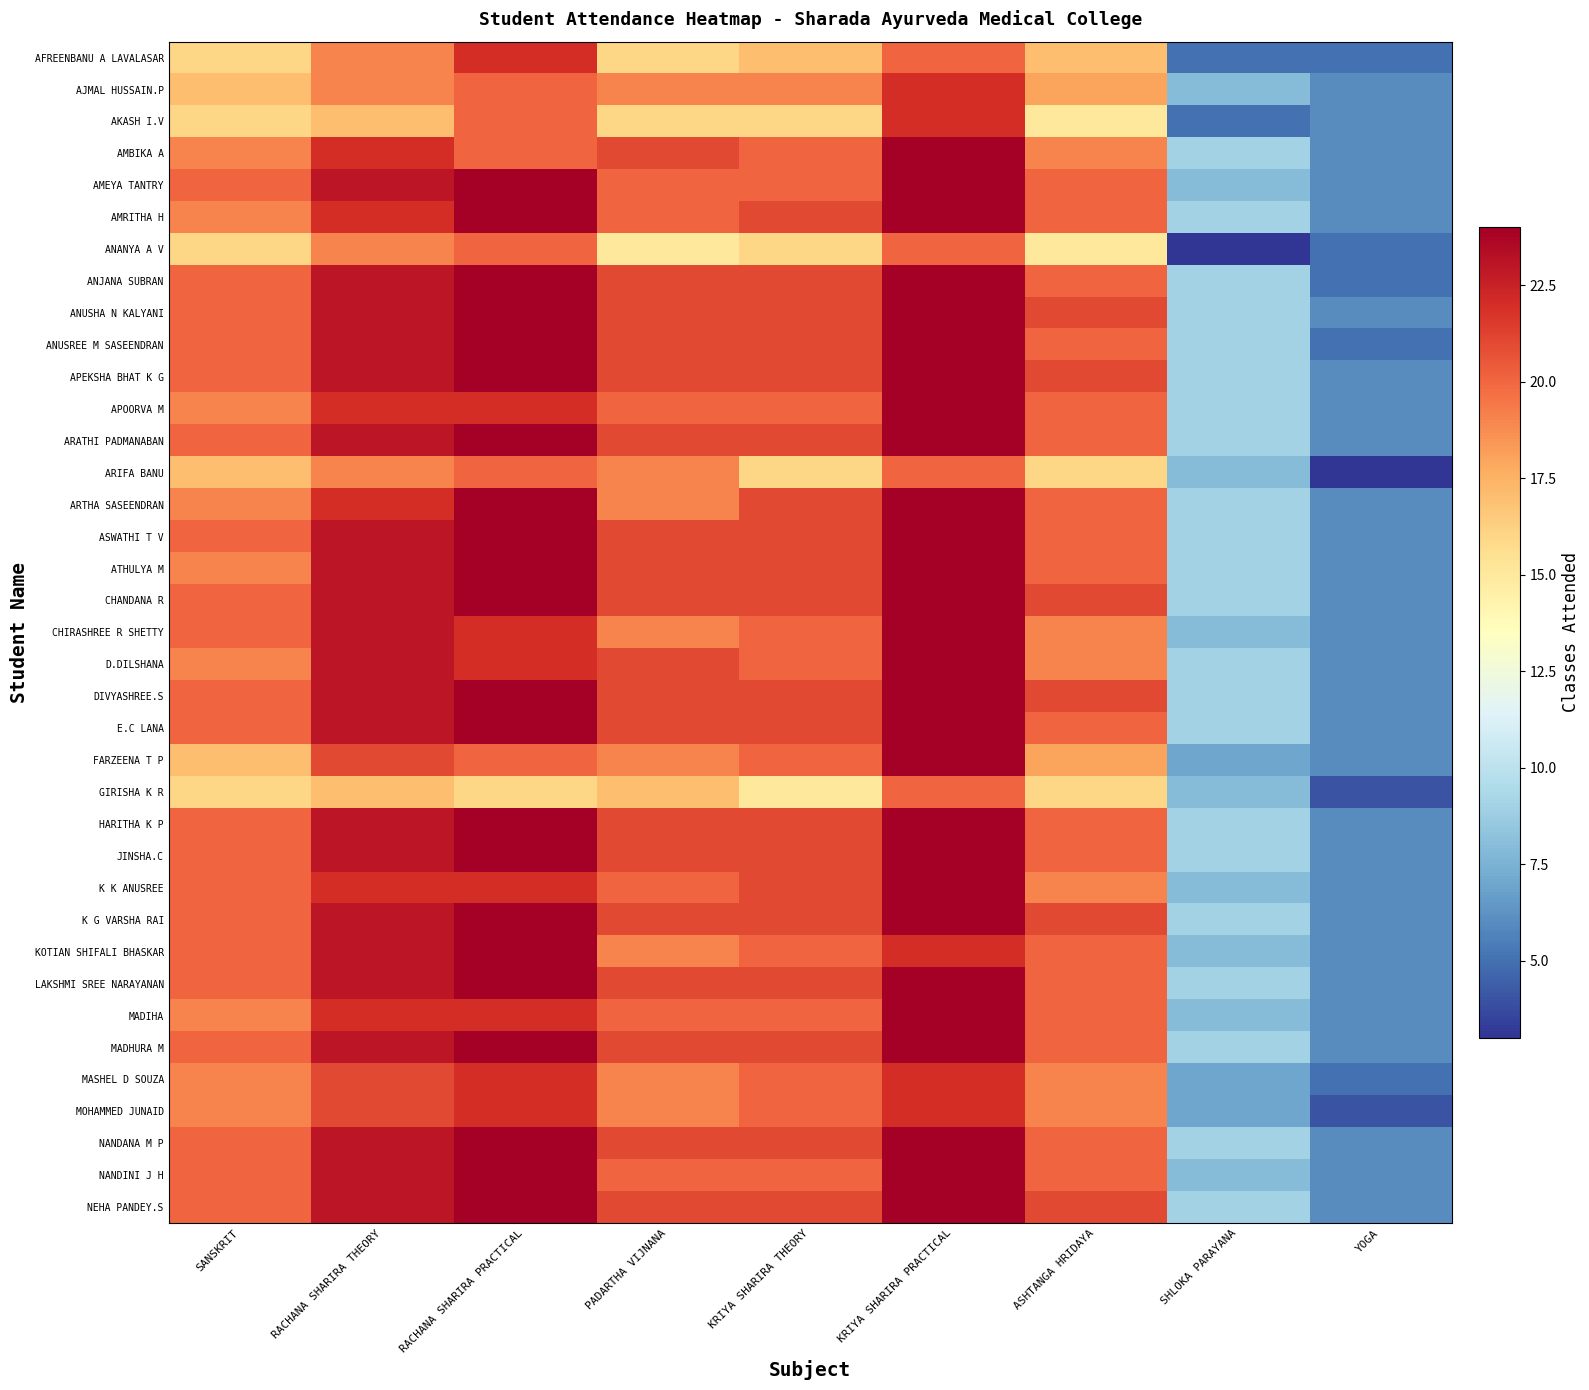

Reading left to right, list all the values displayed in this chart.

AFREENBANU A LAVALASAR: SANSKRIT=16	RACHANA SHARIRA THEORY=19	RACHANA SHARIRA PRACTICAL=22	PADARTHA VIJNANA=16	KRIYA SHARIRA THEORY=17	KRIYA SHARIRA PRACTICAL=20	ASHTANGA HRIDAYA=17	SHLOKA PARAYANA=5	YOGA=5
AJMAL HUSSAIN.P: SANSKRIT=17	RACHANA SHARIRA THEORY=19	RACHANA SHARIRA PRACTICAL=20	PADARTHA VIJNANA=19	KRIYA SHARIRA THEORY=19	KRIYA SHARIRA PRACTICAL=22	ASHTANGA HRIDAYA=18	SHLOKA PARAYANA=8	YOGA=6
AKASH I.V: SANSKRIT=16	RACHANA SHARIRA THEORY=17	RACHANA SHARIRA PRACTICAL=20	PADARTHA VIJNANA=16	KRIYA SHARIRA THEORY=16	KRIYA SHARIRA PRACTICAL=22	ASHTANGA HRIDAYA=15	SHLOKA PARAYANA=5	YOGA=6
AMBIKA A: SANSKRIT=19	RACHANA SHARIRA THEORY=22	RACHANA SHARIRA PRACTICAL=20	PADARTHA VIJNANA=21	KRIYA SHARIRA THEORY=20	KRIYA SHARIRA PRACTICAL=24	ASHTANGA HRIDAYA=19	SHLOKA PARAYANA=9	YOGA=6
AMEYA TANTRY: SANSKRIT=20	RACHANA SHARIRA THEORY=23	RACHANA SHARIRA PRACTICAL=24	PADARTHA VIJNANA=20	KRIYA SHARIRA THEORY=20	KRIYA SHARIRA PRACTICAL=24	ASHTANGA HRIDAYA=20	SHLOKA PARAYANA=8	YOGA=6
AMRITHA H: SANSKRIT=19	RACHANA SHARIRA THEORY=22	RACHANA SHARIRA PRACTICAL=24	PADARTHA VIJNANA=20	KRIYA SHARIRA THEORY=21	KRIYA SHARIRA PRACTICAL=24	ASHTANGA HRIDAYA=20	SHLOKA PARAYANA=9	YOGA=6
ANANYA A V: SANSKRIT=16	RACHANA SHARIRA THEORY=19	RACHANA SHARIRA PRACTICAL=20	PADARTHA VIJNANA=15	KRIYA SHARIRA THEORY=16	KRIYA SHARIRA PRACTICAL=20	ASHTANGA HRIDAYA=15	SHLOKA PARAYANA=3	YOGA=5
ANJANA SUBRAN: SANSKRIT=20	RACHANA SHARIRA THEORY=23	RACHANA SHARIRA PRACTICAL=24	PADARTHA VIJNANA=21	KRIYA SHARIRA THEORY=21	KRIYA SHARIRA PRACTICAL=24	ASHTANGA HRIDAYA=20	SHLOKA PARAYANA=9	YOGA=5
ANUSHA N KALYANI: SANSKRIT=20	RACHANA SHARIRA THEORY=23	RACHANA SHARIRA PRACTICAL=24	PADARTHA VIJNANA=21	KRIYA SHARIRA THEORY=21	KRIYA SHARIRA PRACTICAL=24	ASHTANGA HRIDAYA=21	SHLOKA PARAYANA=9	YOGA=6
ANUSREE M SASEENDRAN: SANSKRIT=20	RACHANA SHARIRA THEORY=23	RACHANA SHARIRA PRACTICAL=24	PADARTHA VIJNANA=21	KRIYA SHARIRA THEORY=21	KRIYA SHARIRA PRACTICAL=24	ASHTANGA HRIDAYA=20	SHLOKA PARAYANA=9	YOGA=5
APEKSHA BHAT K G: SANSKRIT=20	RACHANA SHARIRA THEORY=23	RACHANA SHARIRA PRACTICAL=24	PADARTHA VIJNANA=21	KRIYA SHARIRA THEORY=21	KRIYA SHARIRA PRACTICAL=24	ASHTANGA HRIDAYA=21	SHLOKA PARAYANA=9	YOGA=6
APOORVA M: SANSKRIT=19	RACHANA SHARIRA THEORY=22	RACHANA SHARIRA PRACTICAL=22	PADARTHA VIJNANA=20	KRIYA SHARIRA THEORY=20	KRIYA SHARIRA PRACTICAL=24	ASHTANGA HRIDAYA=20	SHLOKA PARAYANA=9	YOGA=6
ARATHI PADMANABAN: SANSKRIT=20	RACHANA SHARIRA THEORY=23	RACHANA SHARIRA PRACTICAL=24	PADARTHA VIJNANA=21	KRIYA SHARIRA THEORY=21	KRIYA SHARIRA PRACTICAL=24	ASHTANGA HRIDAYA=20	SHLOKA PARAYANA=9	YOGA=6
ARIFA BANU: SANSKRIT=17	RACHANA SHARIRA THEORY=19	RACHANA SHARIRA PRACTICAL=20	PADARTHA VIJNANA=19	KRIYA SHARIRA THEORY=16	KRIYA SHARIRA PRACTICAL=20	ASHTANGA HRIDAYA=16	SHLOKA PARAYANA=8	YOGA=3
ARTHA SASEENDRAN: SANSKRIT=19	RACHANA SHARIRA THEORY=22	RACHANA SHARIRA PRACTICAL=24	PADARTHA VIJNANA=19	KRIYA SHARIRA THEORY=21	KRIYA SHARIRA PRACTICAL=24	ASHTANGA HRIDAYA=20	SHLOKA PARAYANA=9	YOGA=6
ASWATHI T V: SANSKRIT=20	RACHANA SHARIRA THEORY=23	RACHANA SHARIRA PRACTICAL=24	PADARTHA VIJNANA=21	KRIYA SHARIRA THEORY=21	KRIYA SHARIRA PRACTICAL=24	ASHTANGA HRIDAYA=20	SHLOKA PARAYANA=9	YOGA=6
ATHULYA M: SANSKRIT=19	RACHANA SHARIRA THEORY=23	RACHANA SHARIRA PRACTICAL=24	PADARTHA VIJNANA=21	KRIYA SHARIRA THEORY=21	KRIYA SHARIRA PRACTICAL=24	ASHTANGA HRIDAYA=20	SHLOKA PARAYANA=9	YOGA=6
CHANDANA R: SANSKRIT=20	RACHANA SHARIRA THEORY=23	RACHANA SHARIRA PRACTICAL=24	PADARTHA VIJNANA=21	KRIYA SHARIRA THEORY=21	KRIYA SHARIRA PRACTICAL=24	ASHTANGA HRIDAYA=21	SHLOKA PARAYANA=9	YOGA=6
CHIRASHREE R SHETTY: SANSKRIT=20	RACHANA SHARIRA THEORY=23	RACHANA SHARIRA PRACTICAL=22	PADARTHA VIJNANA=19	KRIYA SHARIRA THEORY=20	KRIYA SHARIRA PRACTICAL=24	ASHTANGA HRIDAYA=19	SHLOKA PARAYANA=8	YOGA=6
D.DILSHANA: SANSKRIT=19	RACHANA SHARIRA THEORY=23	RACHANA SHARIRA PRACTICAL=22	PADARTHA VIJNANA=21	KRIYA SHARIRA THEORY=20	KRIYA SHARIRA PRACTICAL=24	ASHTANGA HRIDAYA=19	SHLOKA PARAYANA=9	YOGA=6
DIVYASHREE.S: SANSKRIT=20	RACHANA SHARIRA THEORY=23	RACHANA SHARIRA PRACTICAL=24	PADARTHA VIJNANA=21	KRIYA SHARIRA THEORY=21	KRIYA SHARIRA PRACTICAL=24	ASHTANGA HRIDAYA=21	SHLOKA PARAYANA=9	YOGA=6
E.C LANA: SANSKRIT=20	RACHANA SHARIRA THEORY=23	RACHANA SHARIRA PRACTICAL=24	PADARTHA VIJNANA=21	KRIYA SHARIRA THEORY=21	KRIYA SHARIRA PRACTICAL=24	ASHTANGA HRIDAYA=20	SHLOKA PARAYANA=9	YOGA=6
FARZEENA T P: SANSKRIT=17	RACHANA SHARIRA THEORY=21	RACHANA SHARIRA PRACTICAL=20	PADARTHA VIJNANA=19	KRIYA SHARIRA THEORY=20	KRIYA SHARIRA PRACTICAL=24	ASHTANGA HRIDAYA=18	SHLOKA PARAYANA=7	YOGA=6
GIRISHA K R: SANSKRIT=16	RACHANA SHARIRA THEORY=17	RACHANA SHARIRA PRACTICAL=16	PADARTHA VIJNANA=17	KRIYA SHARIRA THEORY=15	KRIYA SHARIRA PRACTICAL=20	ASHTANGA HRIDAYA=16	SHLOKA PARAYANA=8	YOGA=4
HARITHA K P: SANSKRIT=20	RACHANA SHARIRA THEORY=23	RACHANA SHARIRA PRACTICAL=24	PADARTHA VIJNANA=21	KRIYA SHARIRA THEORY=21	KRIYA SHARIRA PRACTICAL=24	ASHTANGA HRIDAYA=20	SHLOKA PARAYANA=9	YOGA=6
JINSHA.C: SANSKRIT=20	RACHANA SHARIRA THEORY=23	RACHANA SHARIRA PRACTICAL=24	PADARTHA VIJNANA=21	KRIYA SHARIRA THEORY=21	KRIYA SHARIRA PRACTICAL=24	ASHTANGA HRIDAYA=20	SHLOKA PARAYANA=9	YOGA=6
K K ANUSREE: SANSKRIT=20	RACHANA SHARIRA THEORY=22	RACHANA SHARIRA PRACTICAL=22	PADARTHA VIJNANA=20	KRIYA SHARIRA THEORY=21	KRIYA SHARIRA PRACTICAL=24	ASHTANGA HRIDAYA=19	SHLOKA PARAYANA=8	YOGA=6
K G VARSHA RAI: SANSKRIT=20	RACHANA SHARIRA THEORY=23	RACHANA SHARIRA PRACTICAL=24	PADARTHA VIJNANA=21	KRIYA SHARIRA THEORY=21	KRIYA SHARIRA PRACTICAL=24	ASHTANGA HRIDAYA=21	SHLOKA PARAYANA=9	YOGA=6
KOTIAN SHIFALI BHASKAR: SANSKRIT=20	RACHANA SHARIRA THEORY=23	RACHANA SHARIRA PRACTICAL=24	PADARTHA VIJNANA=19	KRIYA SHARIRA THEORY=20	KRIYA SHARIRA PRACTICAL=22	ASHTANGA HRIDAYA=20	SHLOKA PARAYANA=8	YOGA=6
LAKSHMI SREE NARAYANAN: SANSKRIT=20	RACHANA SHARIRA THEORY=23	RACHANA SHARIRA PRACTICAL=24	PADARTHA VIJNANA=21	KRIYA SHARIRA THEORY=21	KRIYA SHARIRA PRACTICAL=24	ASHTANGA HRIDAYA=20	SHLOKA PARAYANA=9	YOGA=6
MADIHA: SANSKRIT=19	RACHANA SHARIRA THEORY=22	RACHANA SHARIRA PRACTICAL=22	PADARTHA VIJNANA=20	KRIYA SHARIRA THEORY=20	KRIYA SHARIRA PRACTICAL=24	ASHTANGA HRIDAYA=20	SHLOKA PARAYANA=8	YOGA=6
MADHURA M: SANSKRIT=20	RACHANA SHARIRA THEORY=23	RACHANA SHARIRA PRACTICAL=24	PADARTHA VIJNANA=21	KRIYA SHARIRA THEORY=21	KRIYA SHARIRA PRACTICAL=24	ASHTANGA HRIDAYA=20	SHLOKA PARAYANA=9	YOGA=6
MASHEL D SOUZA: SANSKRIT=19	RACHANA SHARIRA THEORY=21	RACHANA SHARIRA PRACTICAL=22	PADARTHA VIJNANA=19	KRIYA SHARIRA THEORY=20	KRIYA SHARIRA PRACTICAL=22	ASHTANGA HRIDAYA=19	SHLOKA PARAYANA=7	YOGA=5
MOHAMMED JUNAID: SANSKRIT=19	RACHANA SHARIRA THEORY=21	RACHANA SHARIRA PRACTICAL=22	PADARTHA VIJNANA=19	KRIYA SHARIRA THEORY=20	KRIYA SHARIRA PRACTICAL=22	ASHTANGA HRIDAYA=19	SHLOKA PARAYANA=7	YOGA=4
NANDANA M P: SANSKRIT=20	RACHANA SHARIRA THEORY=23	RACHANA SHARIRA PRACTICAL=24	PADARTHA VIJNANA=21	KRIYA SHARIRA THEORY=21	KRIYA SHARIRA PRACTICAL=24	ASHTANGA HRIDAYA=20	SHLOKA PARAYANA=9	YOGA=6
NANDINI J H: SANSKRIT=20	RACHANA SHARIRA THEORY=23	RACHANA SHARIRA PRACTICAL=24	PADARTHA VIJNANA=20	KRIYA SHARIRA THEORY=20	KRIYA SHARIRA PRACTICAL=24	ASHTANGA HRIDAYA=20	SHLOKA PARAYANA=8	YOGA=6
NEHA PANDEY.S: SANSKRIT=20	RACHANA SHARIRA THEORY=23	RACHANA SHARIRA PRACTICAL=24	PADARTHA VIJNANA=21	KRIYA SHARIRA THEORY=21	KRIYA SHARIRA PRACTICAL=24	ASHTANGA HRIDAYA=21	SHLOKA PARAYANA=9	YOGA=6